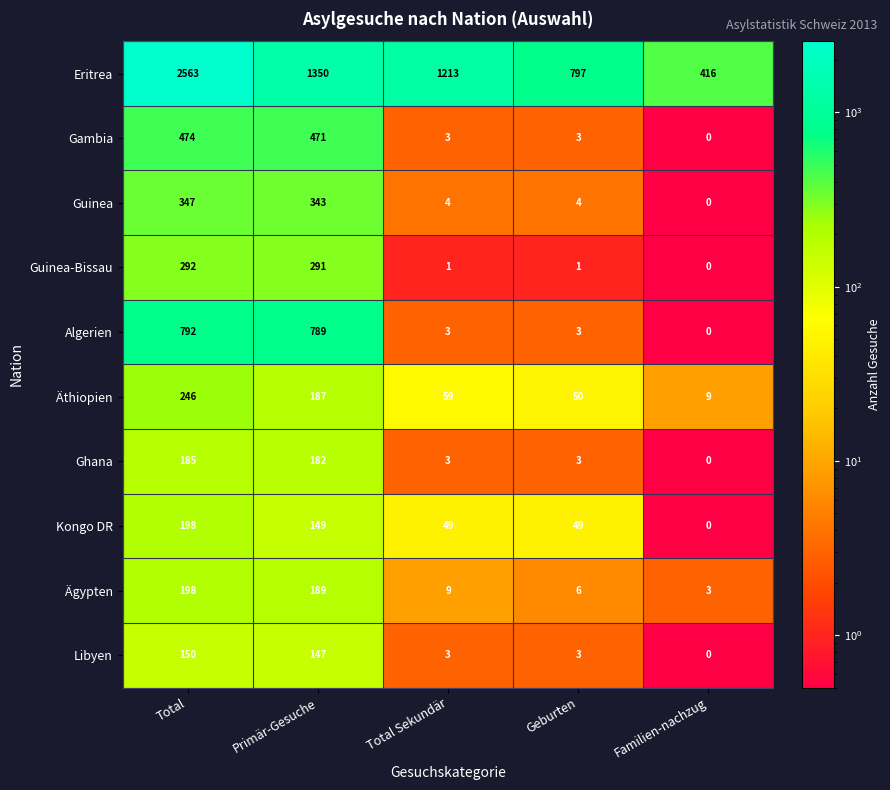

Which category has the highest value across all series?

Total